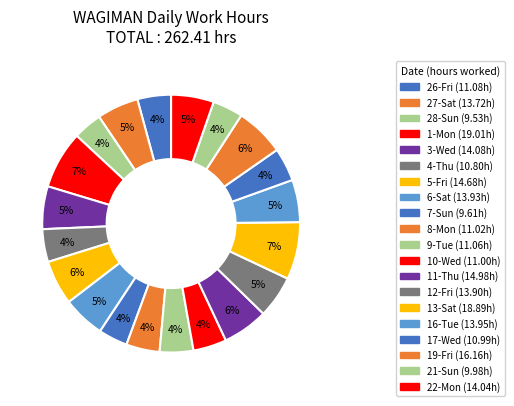

Rank the categories by value from lowest to highest.

28-Sun, 7-Sun, 21-Sun, 4-Thu, 17-Wed, 10-Wed, 8-Mon, 9-Tue, 26-Fri, 27-Sat, 12-Fri, 6-Sat, 16-Tue, 22-Mon, 3-Wed, 5-Fri, 11-Thu, 19-Fri, 13-Sat, 1-Mon